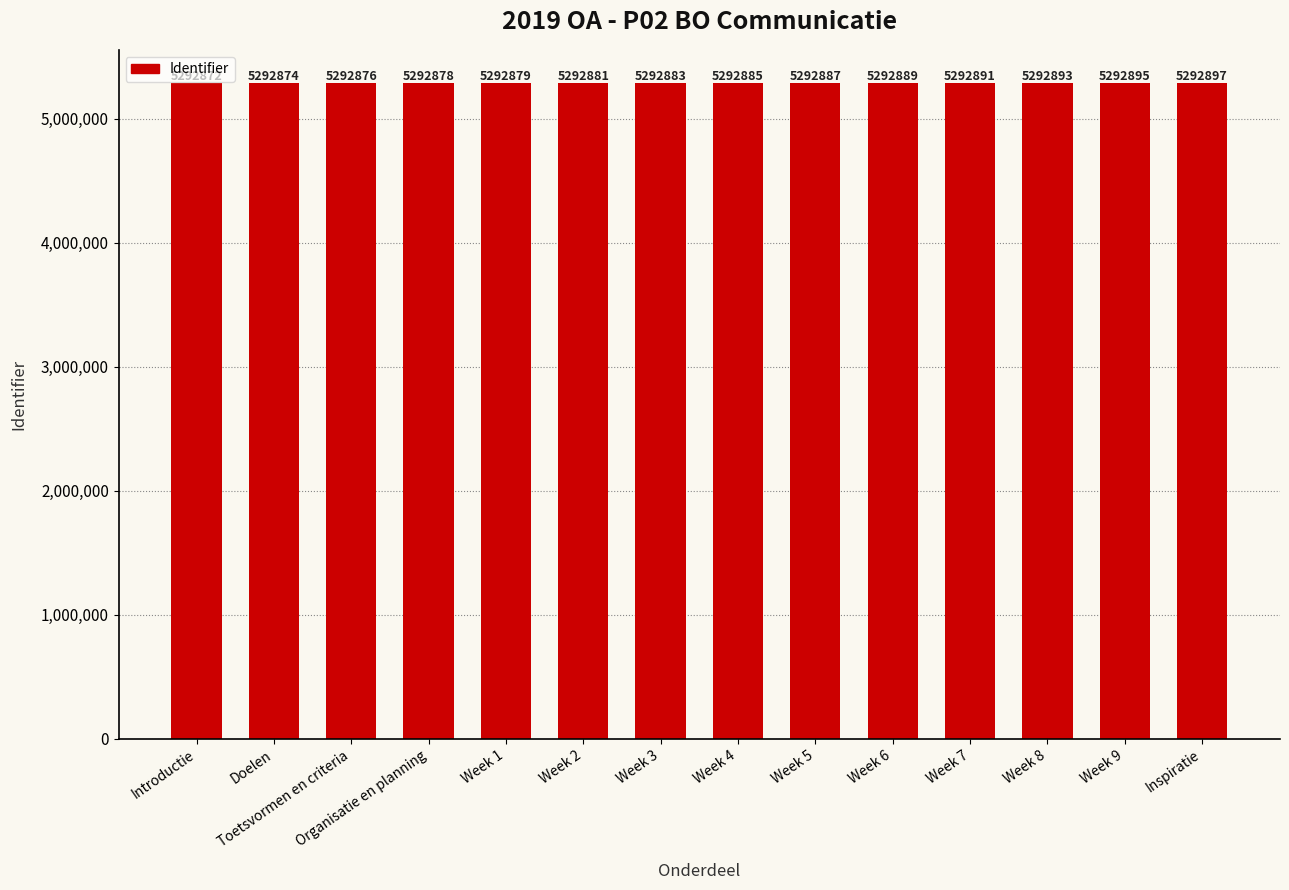

What is the greatest value displayed?

5292897